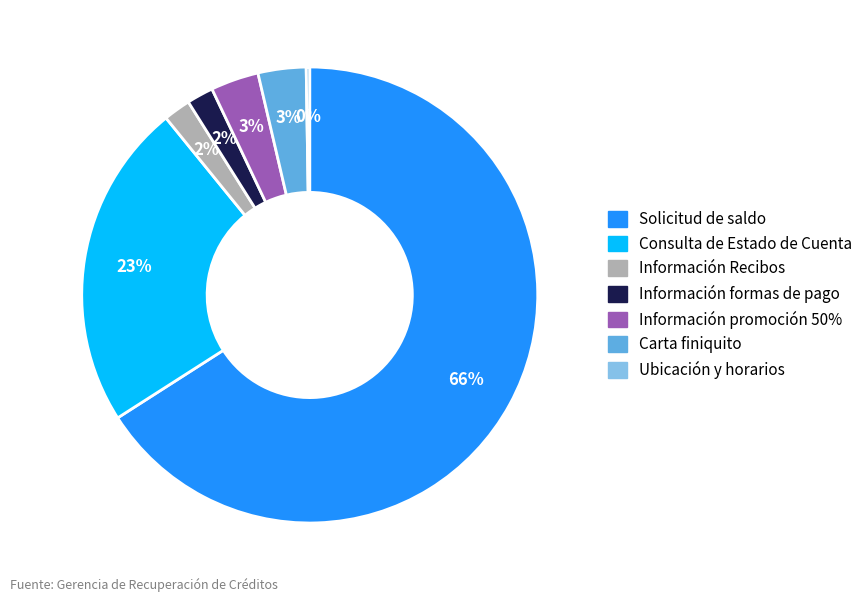

Which slice is the largest?

Solicitud de saldo